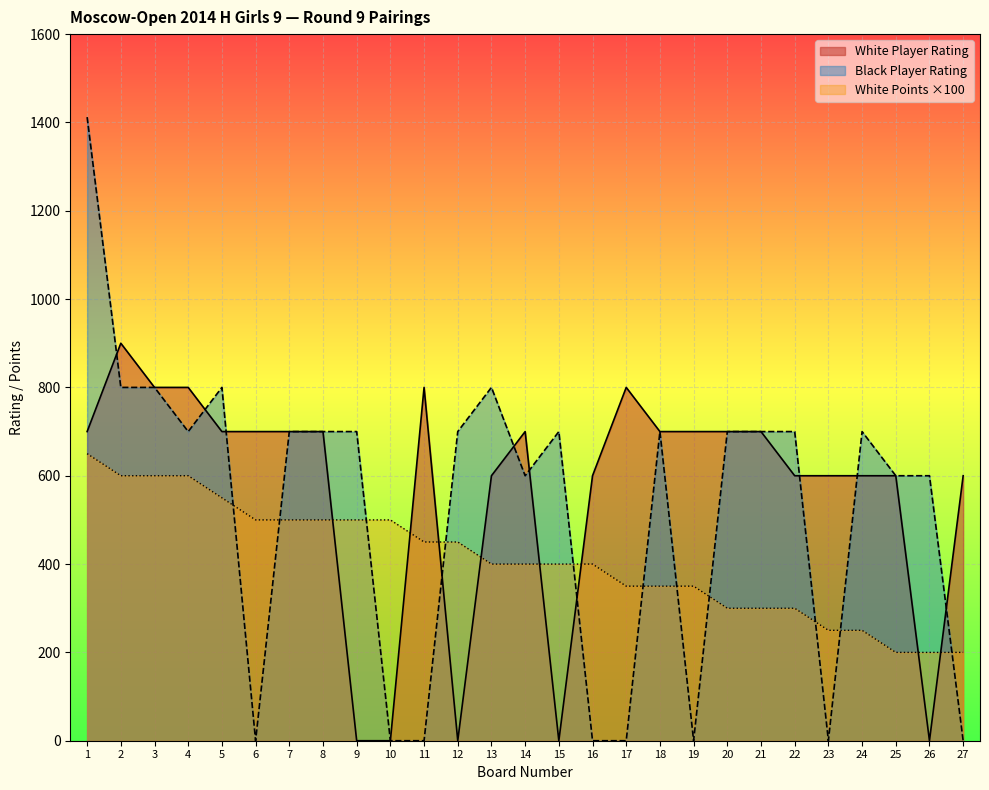

At 6, list the series in order from smallest to largest.

Black Player Rating, White Points ×100, White Player Rating